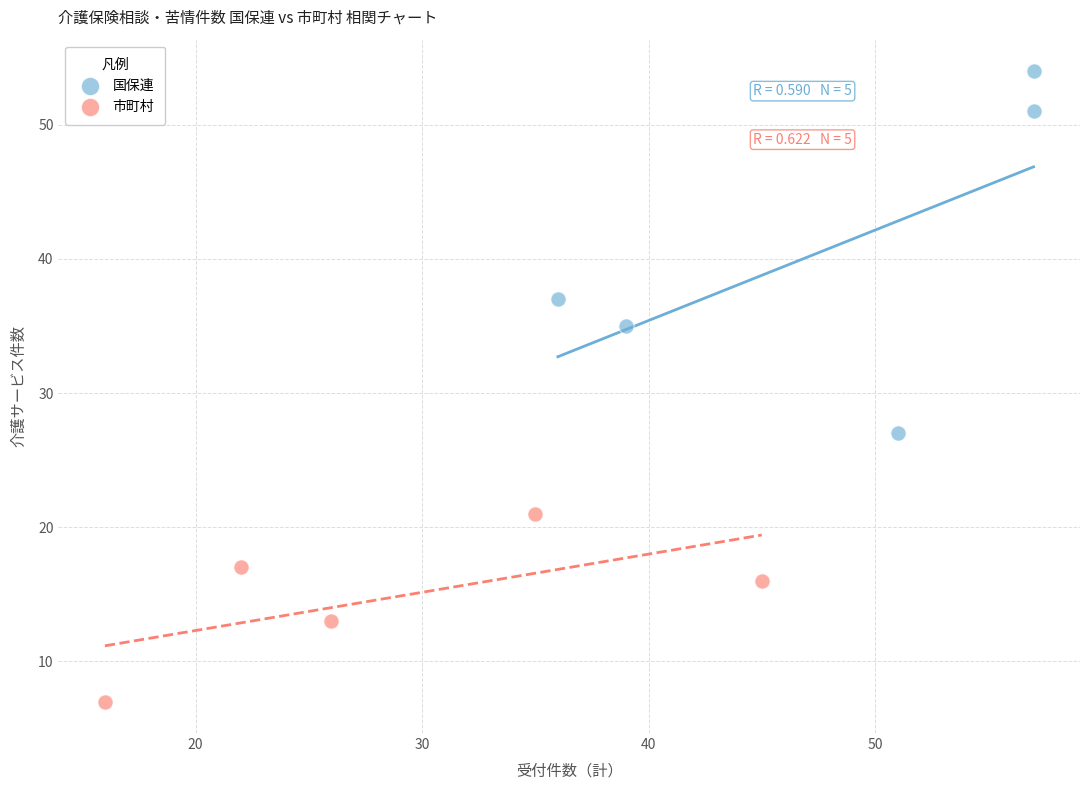

Which series contains the highest Y value?

国保連